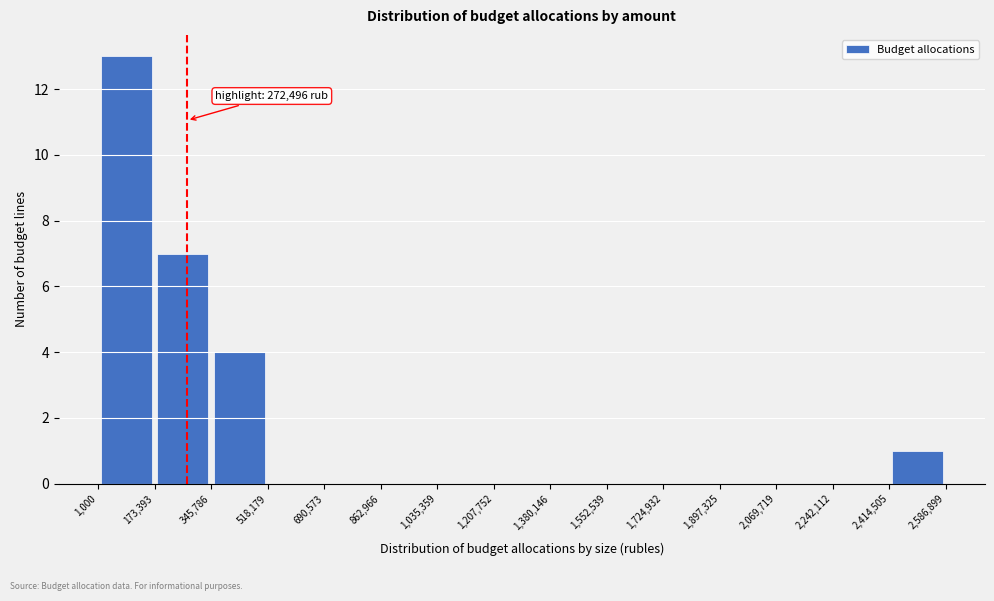

Over which range of the x-axis is the bar tallest?

1,000 to 173,393